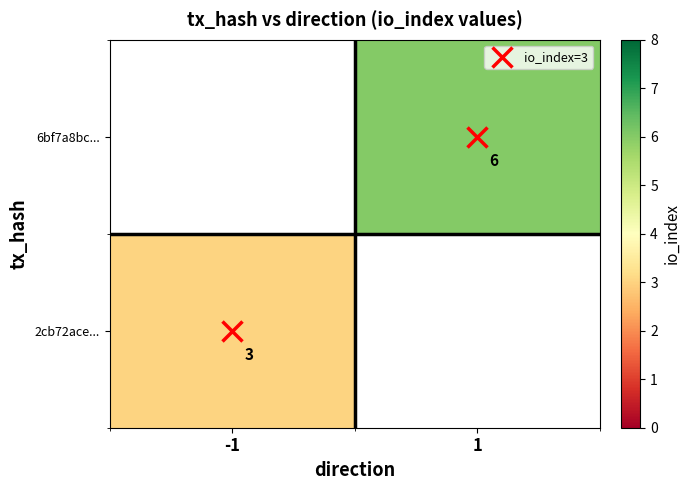

Rank the series by their maximum value, from highest to lowest.

2cb72ace..., 6bf7a8bc...